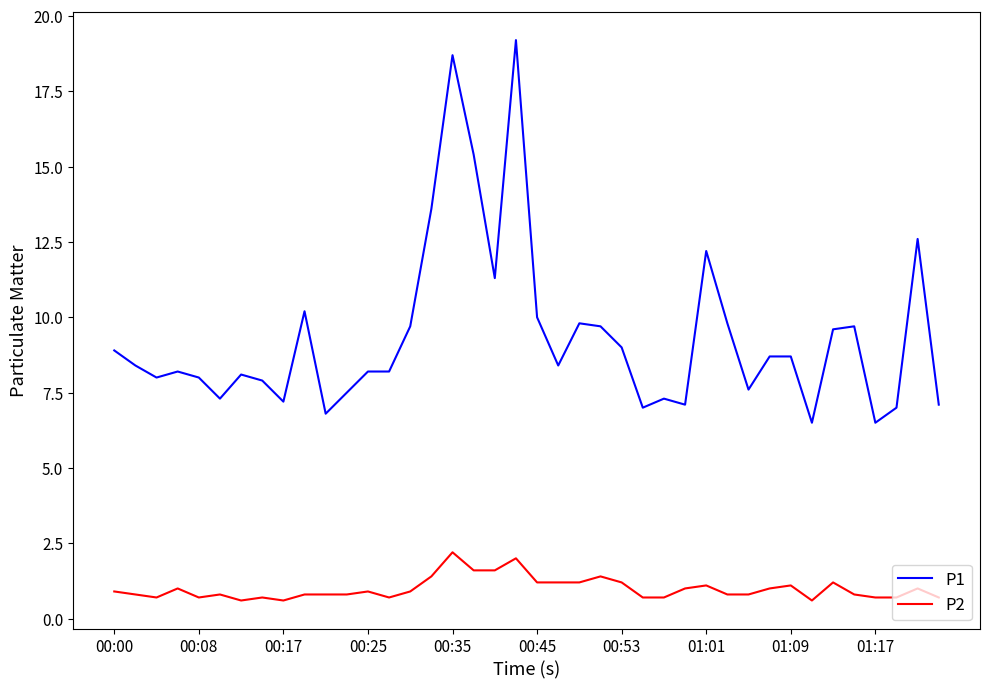

What is the difference between the maximum and minimum values in the P2 series?

1.6